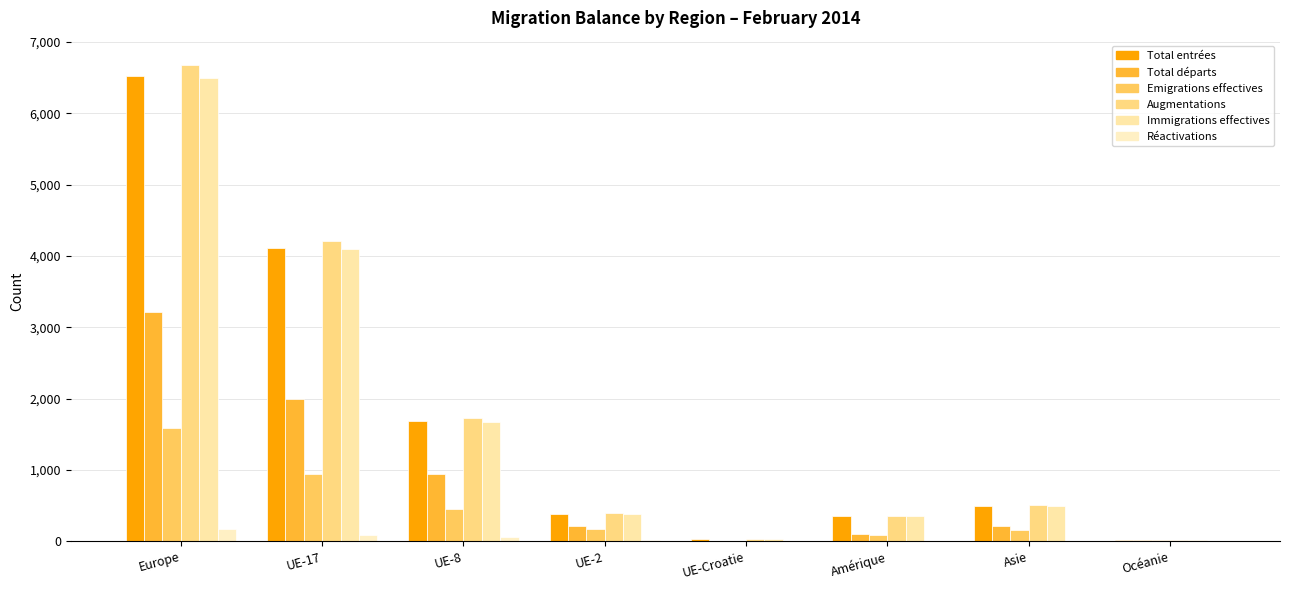

Which series changed the most between UE-2 and Asie?

Immigrations effectives